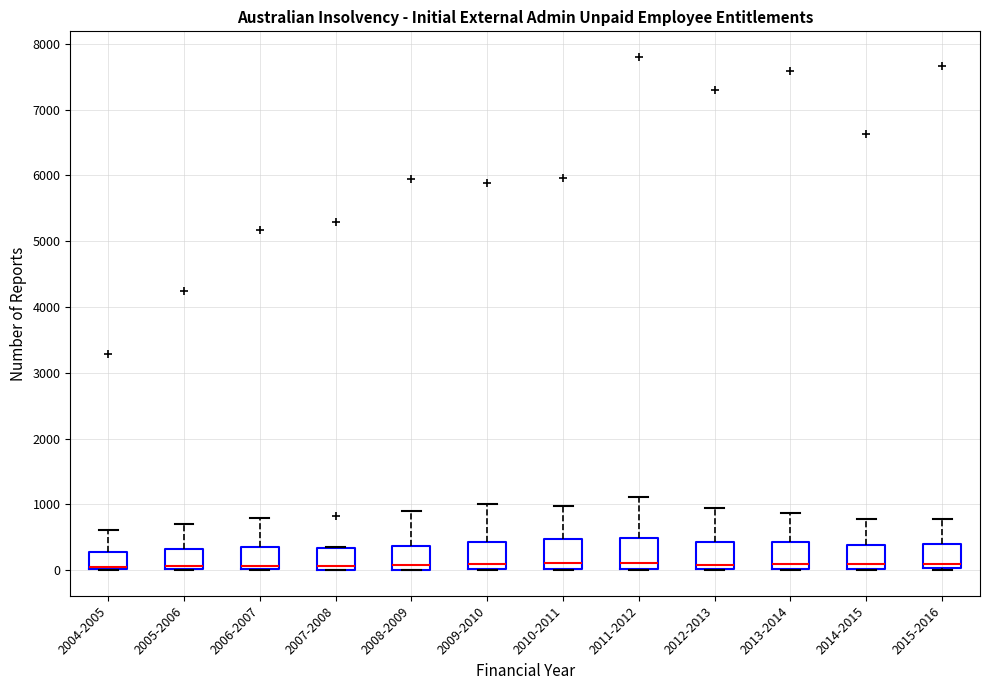

Reading left to right, read every box against the y-axis: the position of its median line, the range the box covers, and the ends of its whiskers. The values are not printed on the chart, so give them approximately, as read against the axis.

2004-2005: median 100, box 0 to 300, whiskers 0 to 600
2005-2006: median 100, box 0 to 300, whiskers 0 to 700
2006-2007: median 100, box 0 to 300, whiskers 0 to 800
2007-2008: median 100, box 0 to 300, whiskers 0 to 300
2008-2009: median 100, box 0 to 400, whiskers 0 to 900
2009-2010: median 100, box 0 to 400, whiskers 0 to 1000
2010-2011: median 100, box 0 to 500, whiskers 0 to 1000
2011-2012: median 100, box 0 to 500, whiskers 0 to 1100
2012-2013: median 100, box 0 to 400, whiskers 0 to 1000
2013-2014: median 100, box 0 to 400, whiskers 0 to 900
2014-2015: median 100, box 0 to 400, whiskers 0 to 800
2015-2016: median 100, box 0 to 400, whiskers 0 (just below the box's lower edge) to 800